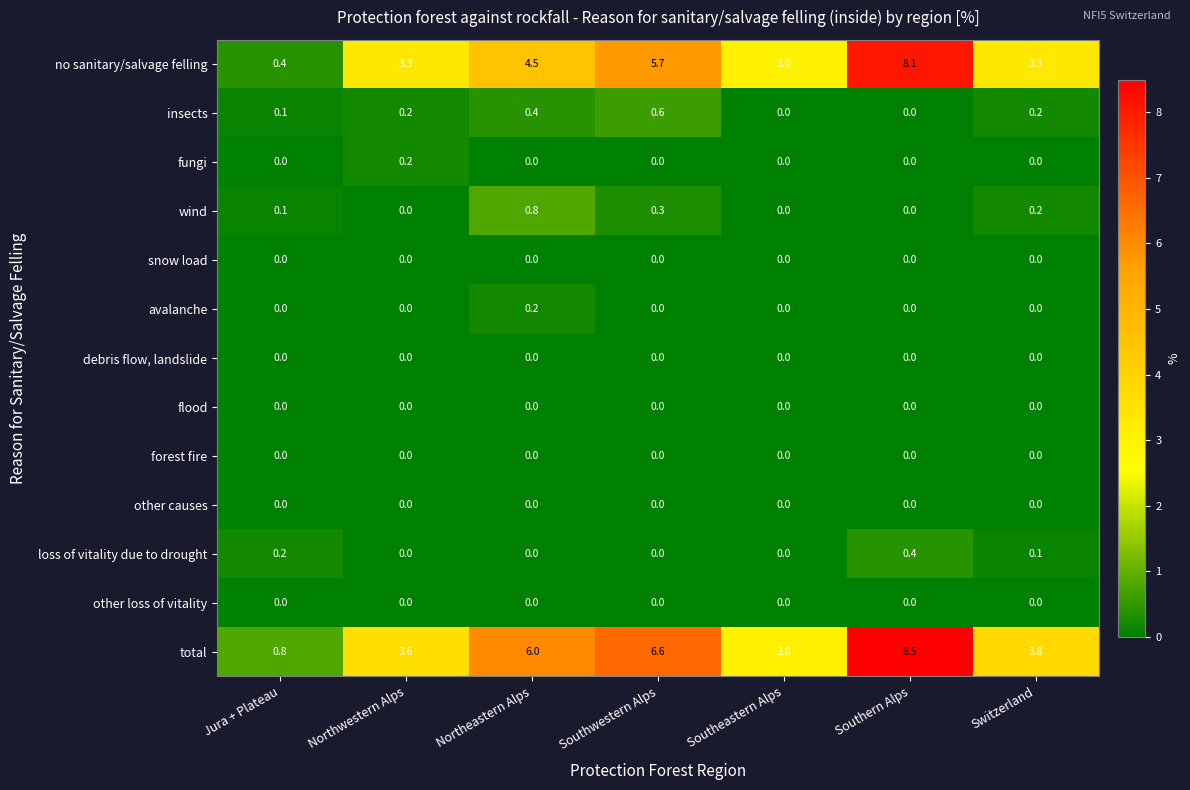

What is the difference between the highest and lowest values at Switzerland?

3.8